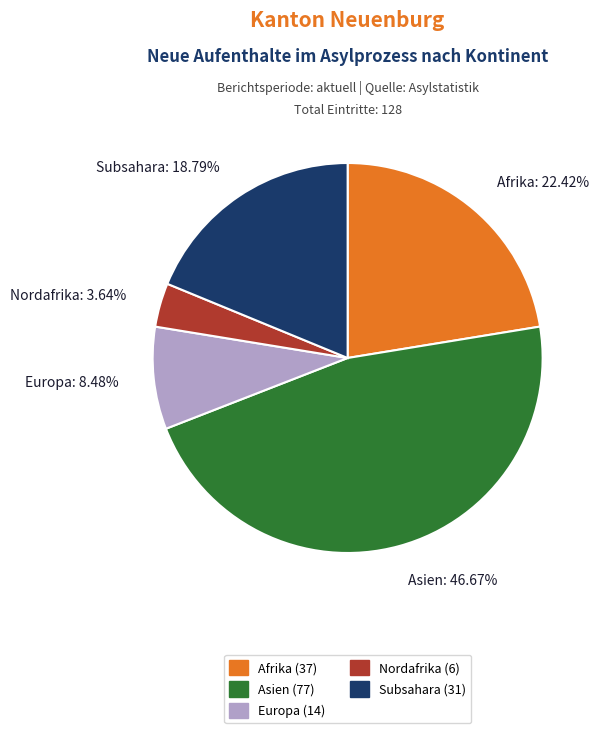

Count the number of slices in the pie.

5